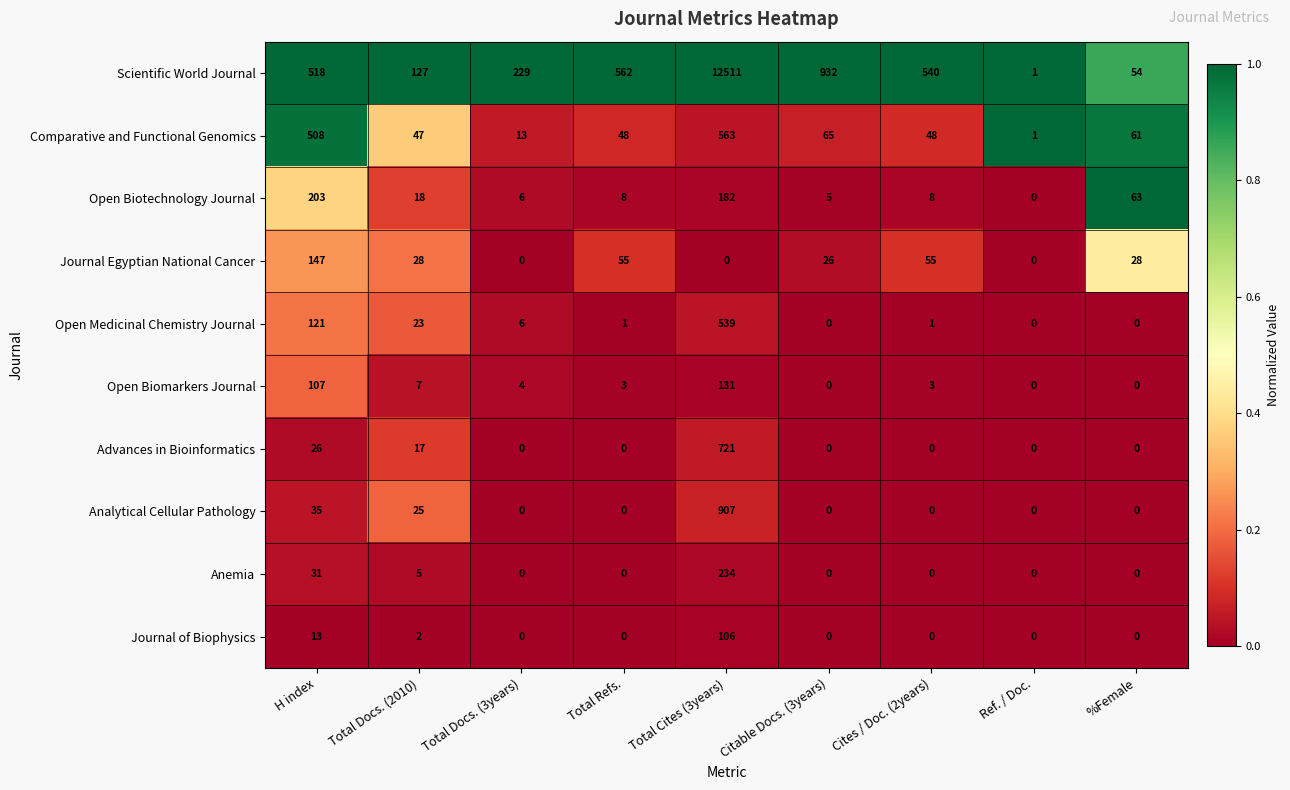

The value of Journal of Biophysics at Total Docs. (3years) is 0. True or false?

True